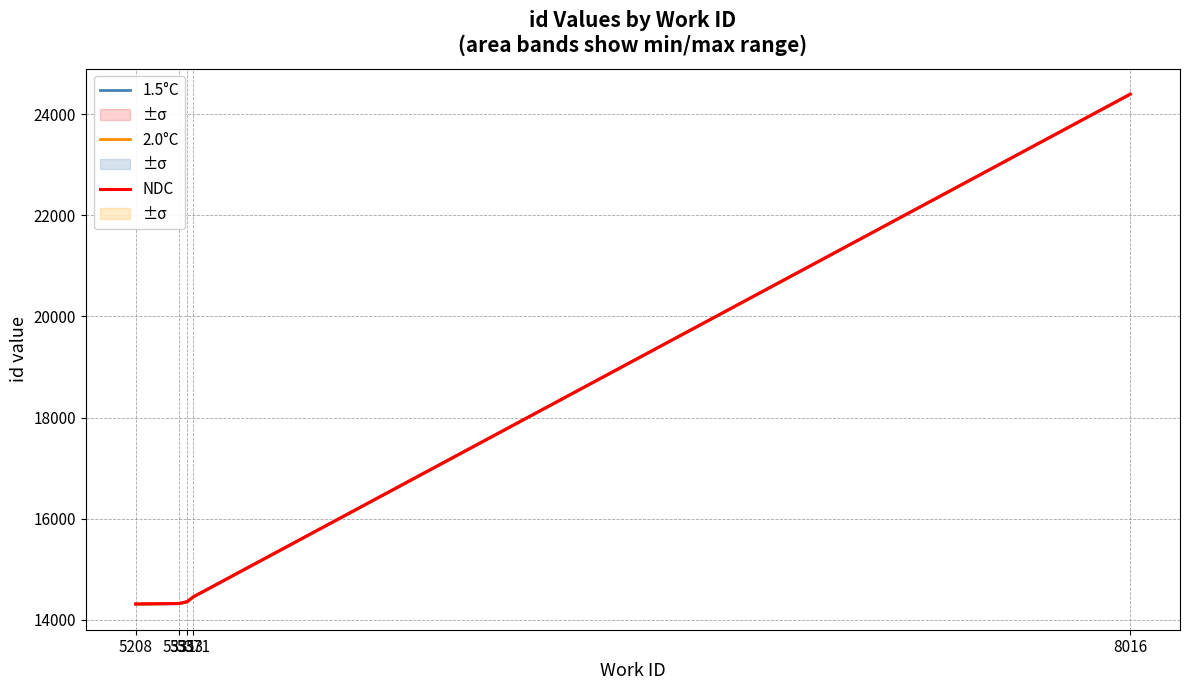

List the series in order of their overall mean, highest first.

NDC, 2.0°C, 1.5°C